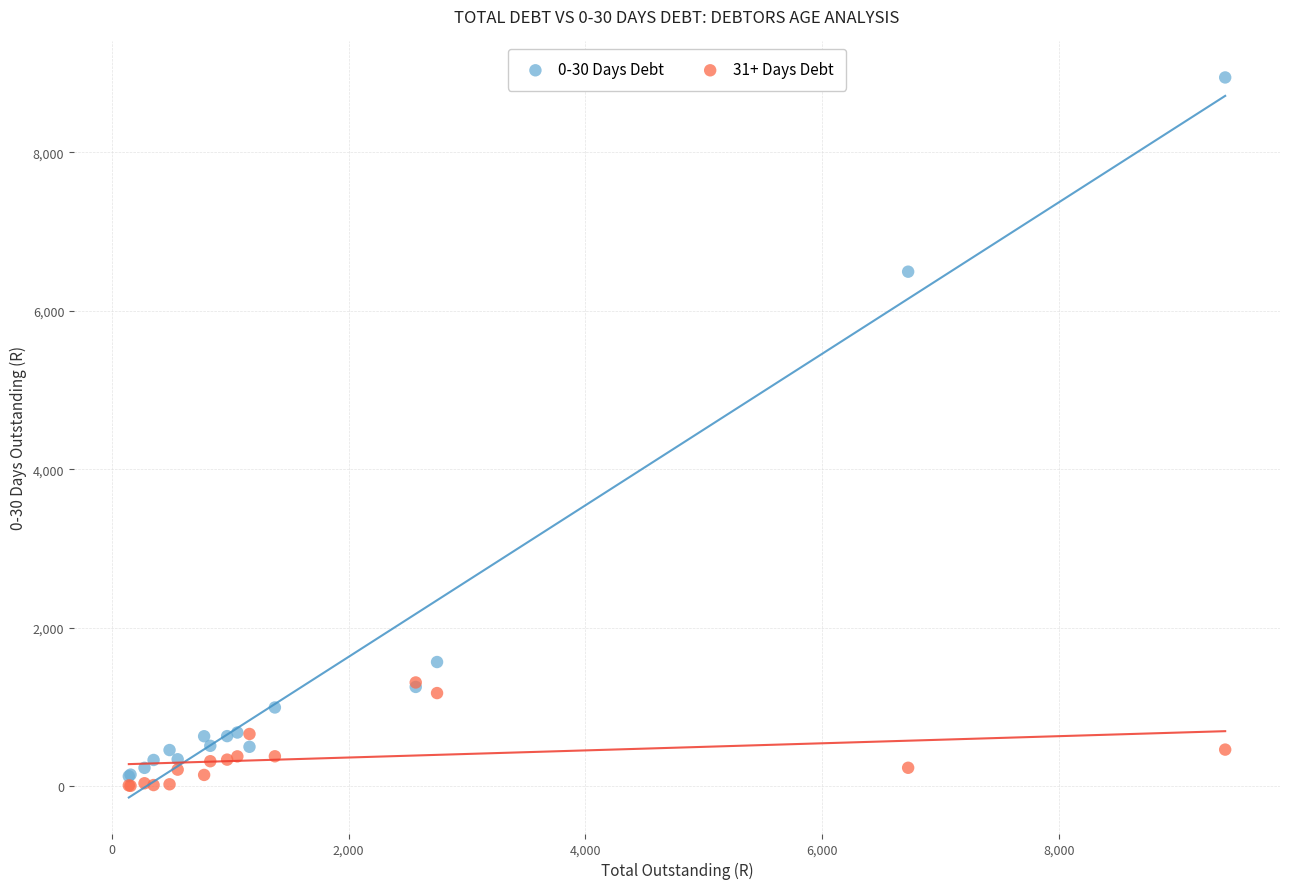

Across all series, what Y value is closest to 4474?

6492.2